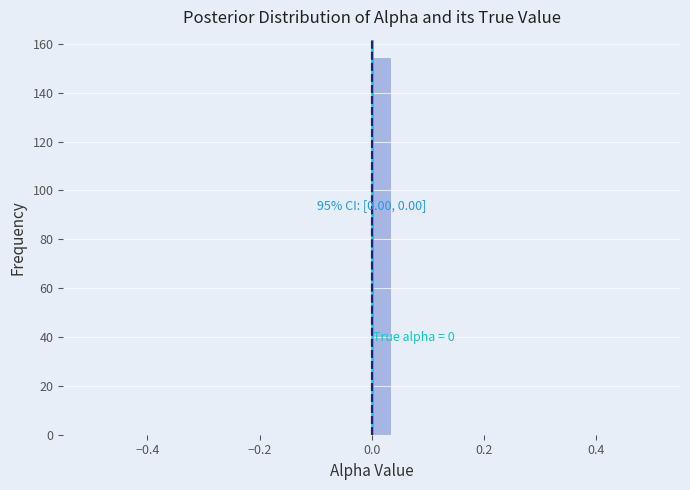

Around what value on the x-axis is the tallest bar? Give the approximate position of its centre, as read against the axis.

0.02